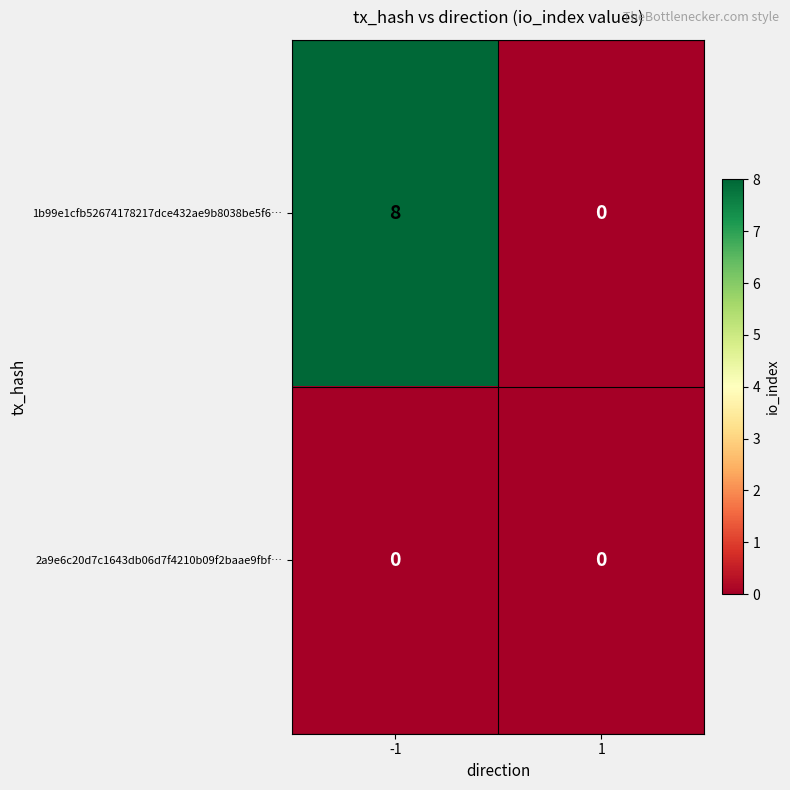

What is the greatest value displayed?

8